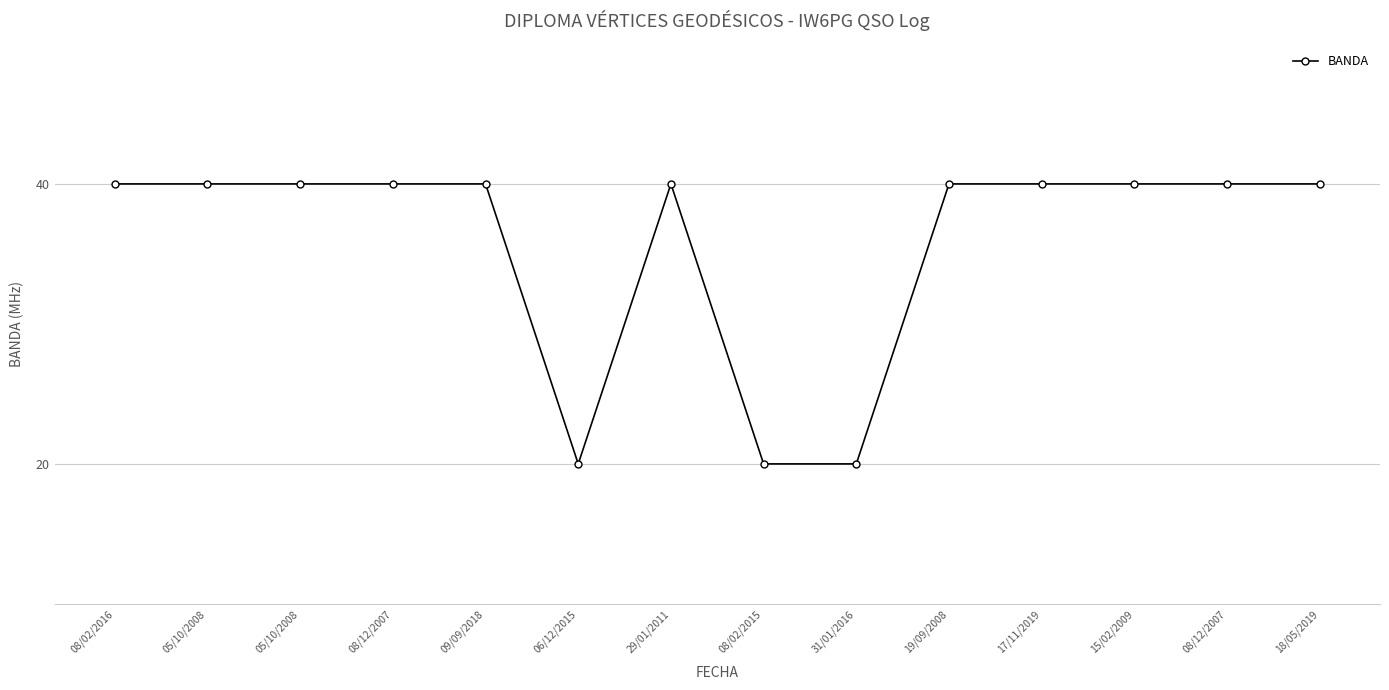

How many lines are shown in the chart?

1